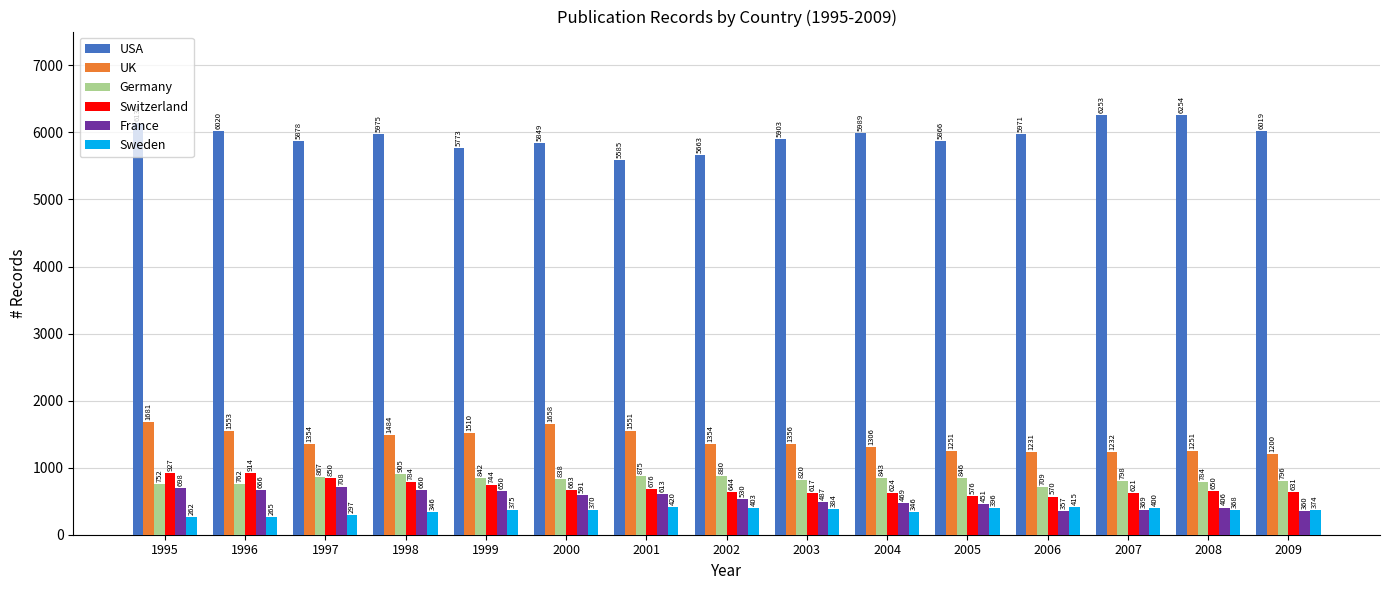

What is the spread (max minus min) of values at 2004?

5643